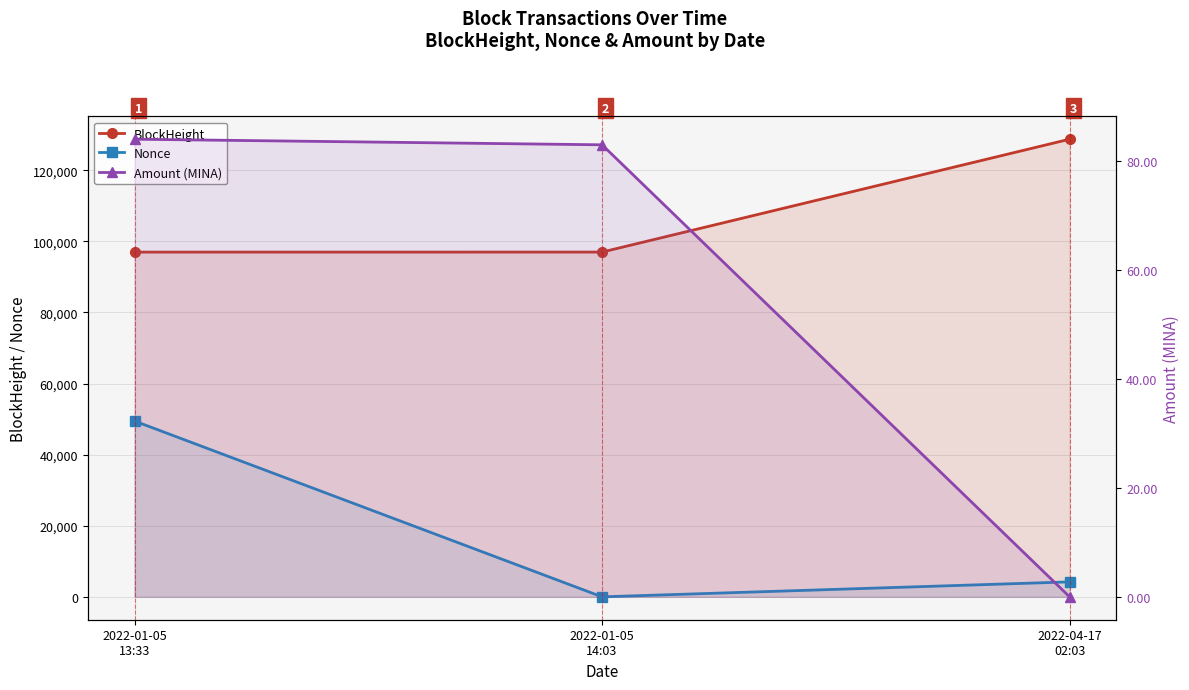

Reading left to right, transcribe all the data shown in this chart.

BlockHeight: 2022-01-05
13:33=96991.0	2022-01-05
14:03=96999.0	2022-04-17
02:03=128754.0
Nonce: 2022-01-05
13:33=49469.0	2022-01-05
14:03=0.0	2022-04-17
02:03=4211.0
Amount (MINA): 2022-01-05
13:33=84.0	2022-01-05
14:03=83.0	2022-04-17
02:03=0.0